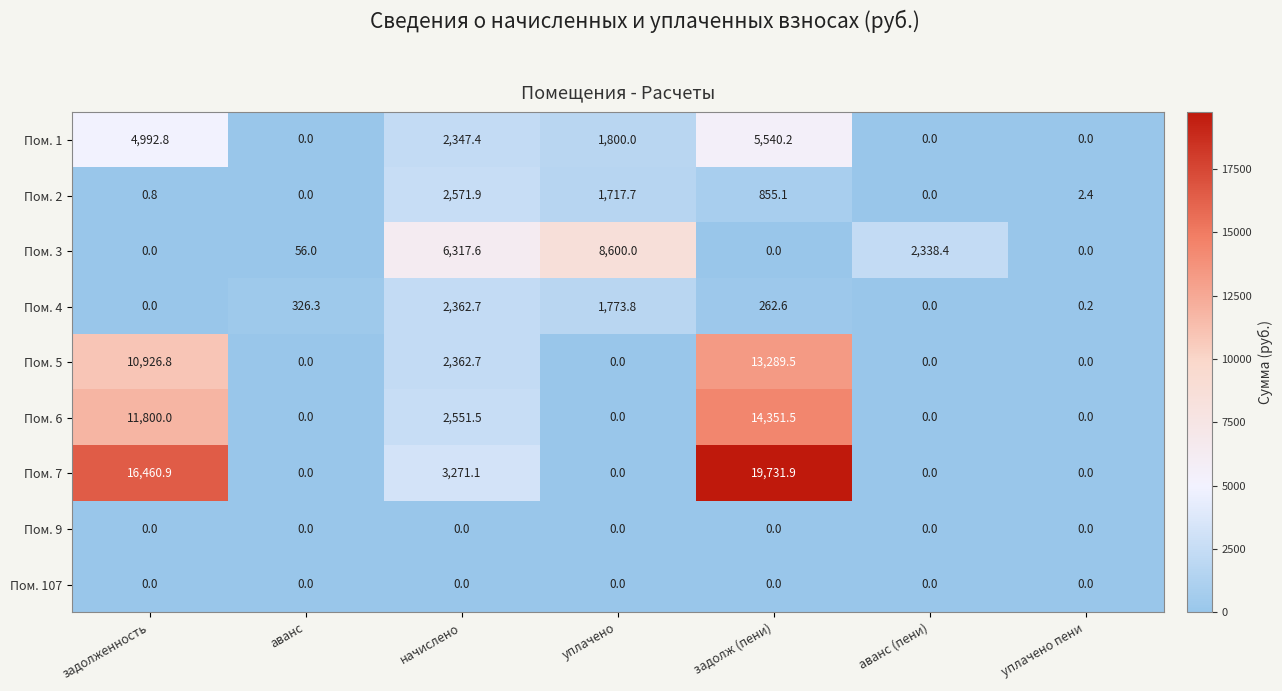

Which series changed the most between уплачено and аванс (пени)?

Пом. 3